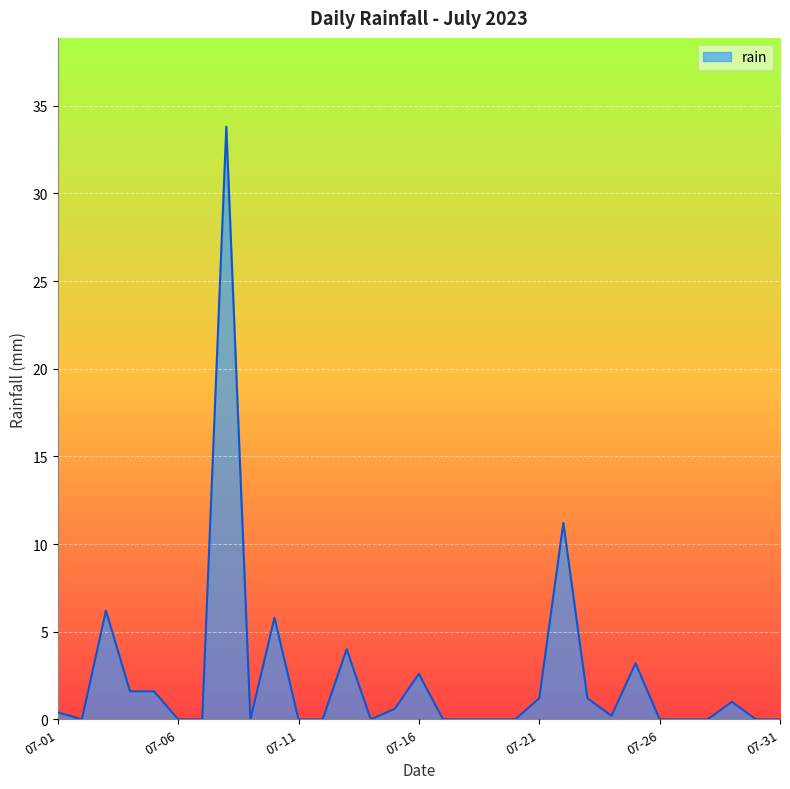

What is the greatest value displayed?

33.8